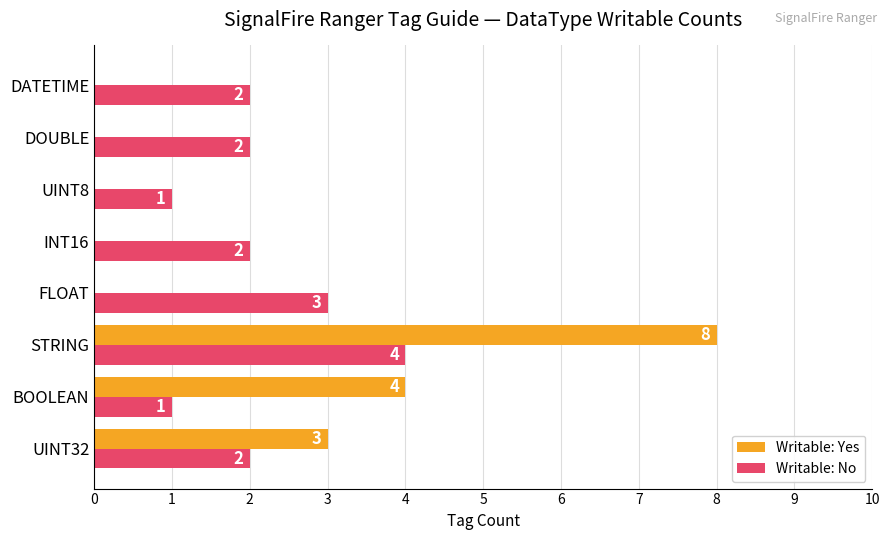

Is it true that Writable: Yes equals 12 at STRING?

False